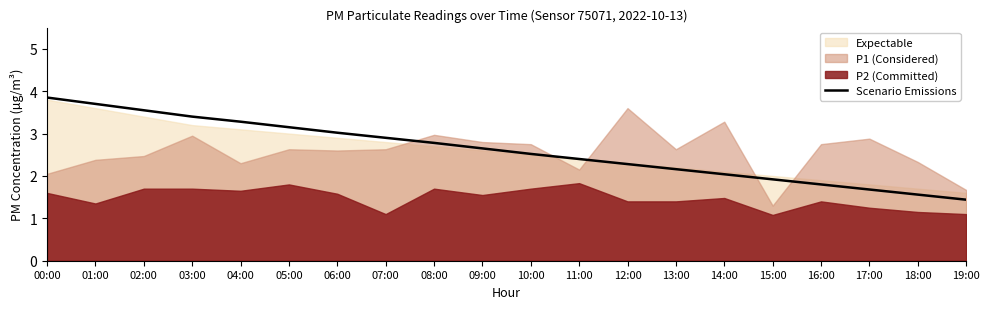

True or false: there are more than 1 points higher than both neighbors.

False